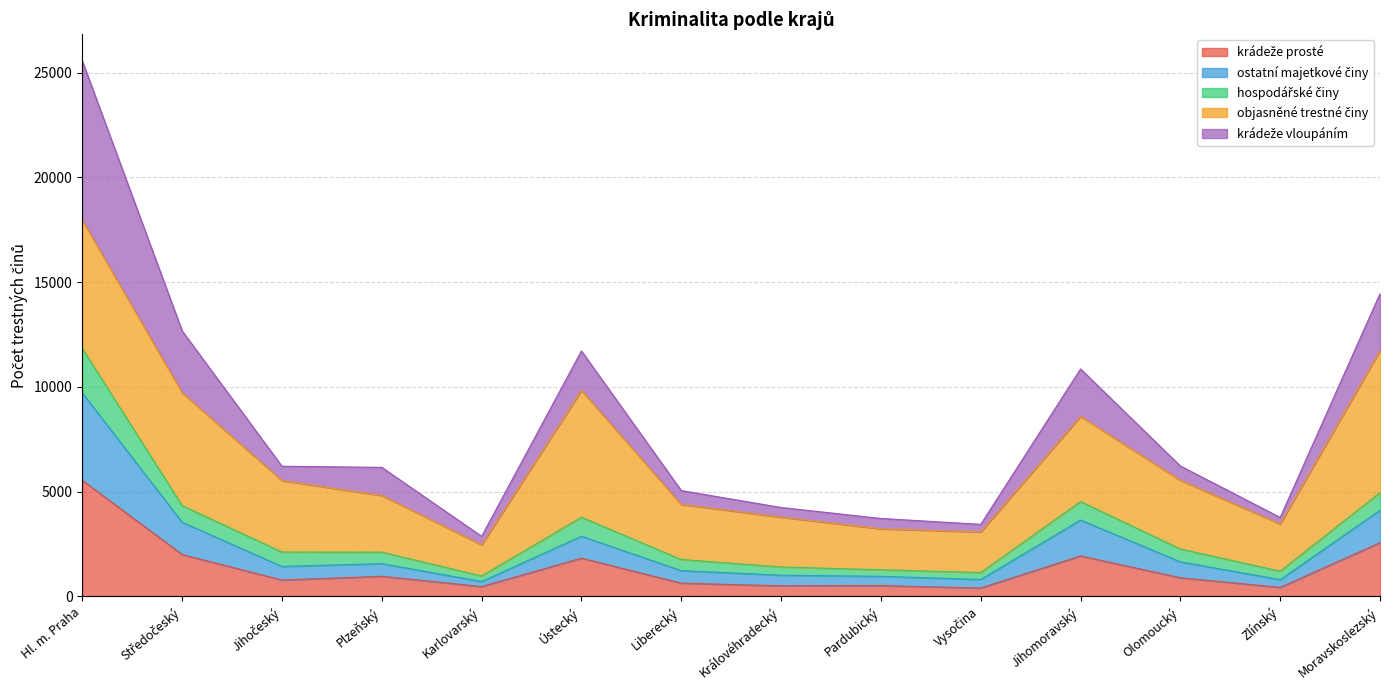

What is the total value across all series at Ústecký?

11719